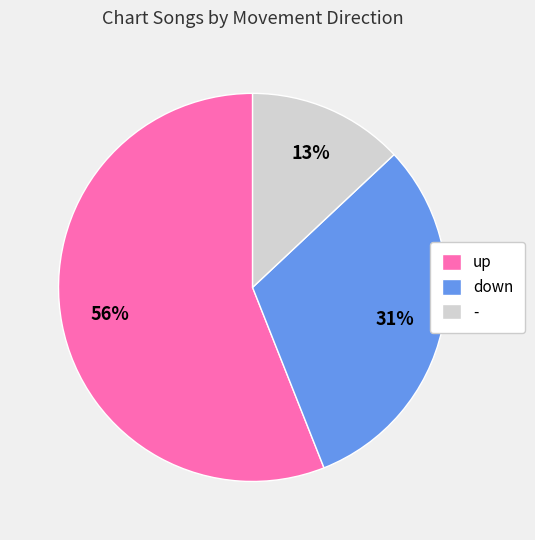

True or false: down accounts for 22% of the total.

False